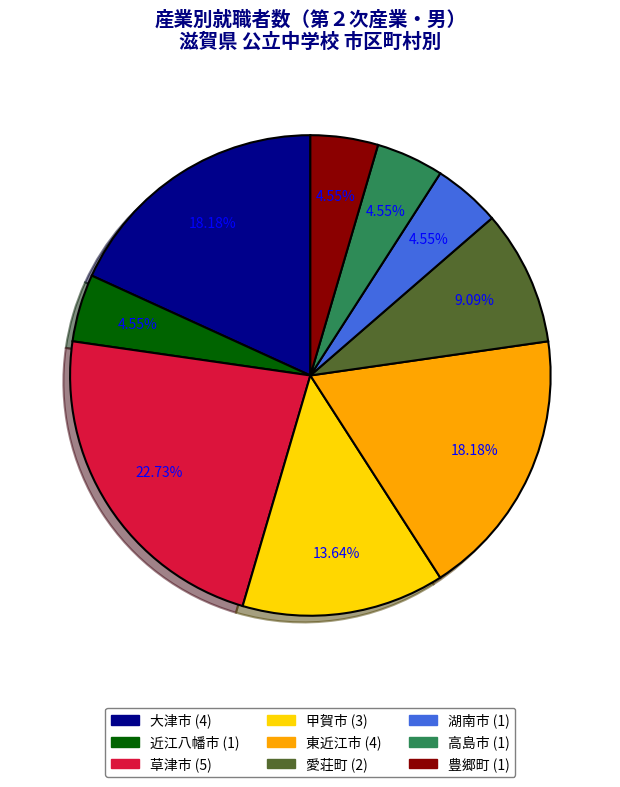

Does any single category account for the majority?

No